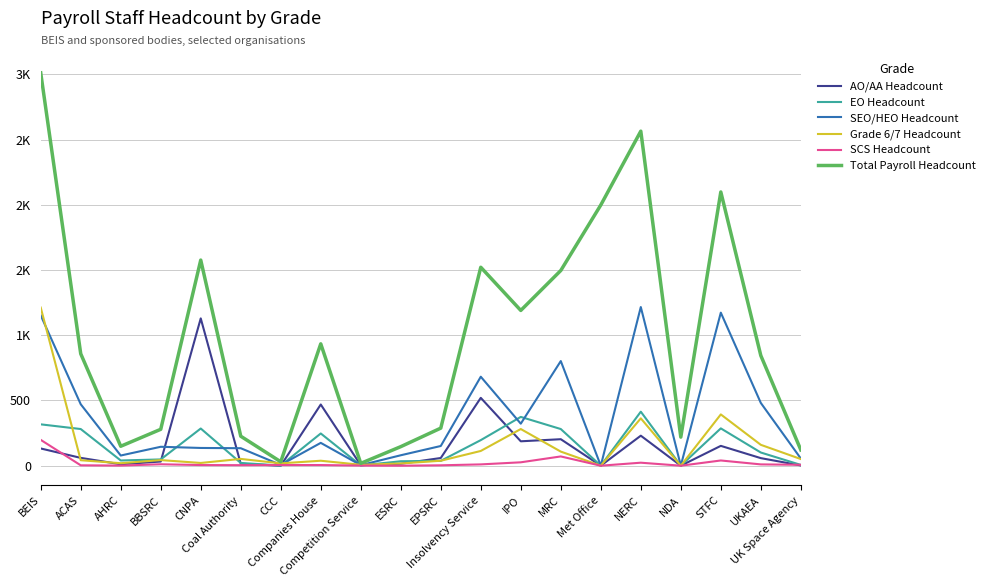

Which category has the highest value across all series?

BEIS